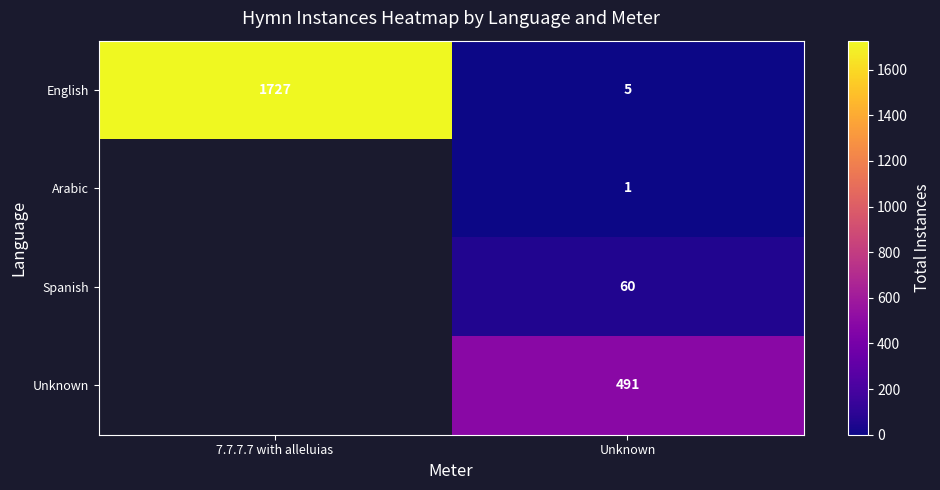

At which category is the sum across all series the highest?

Unknown